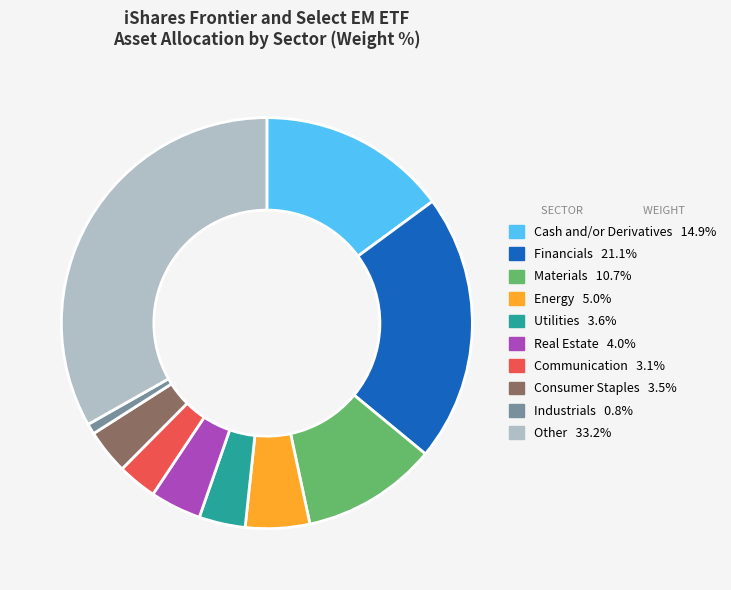

Is there any slice that represents more than half of the pie?

No